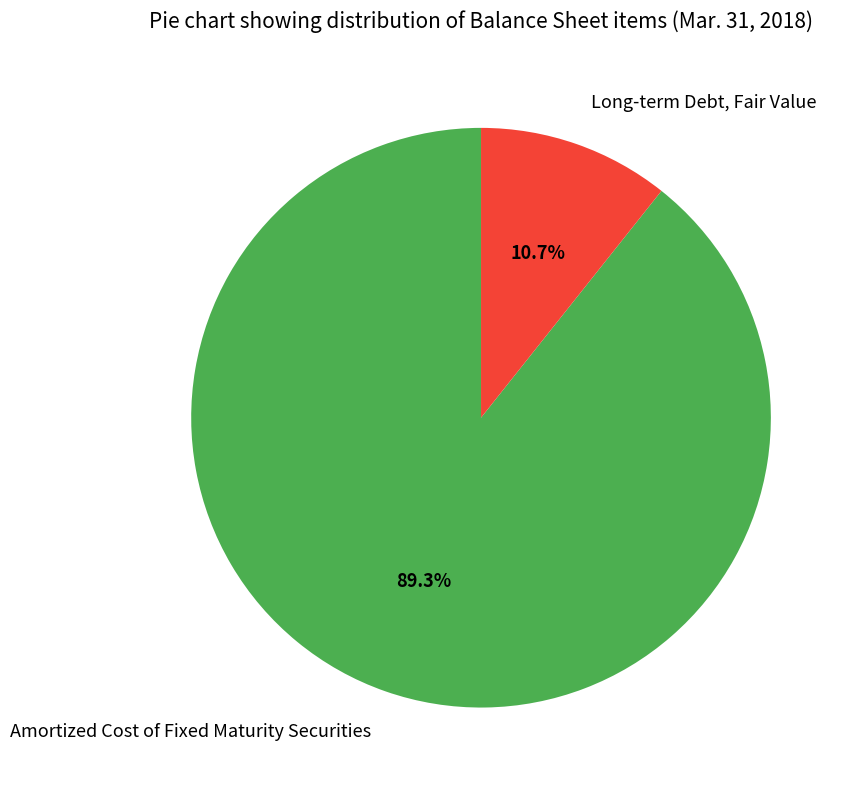

How many segments does this pie chart have?

2